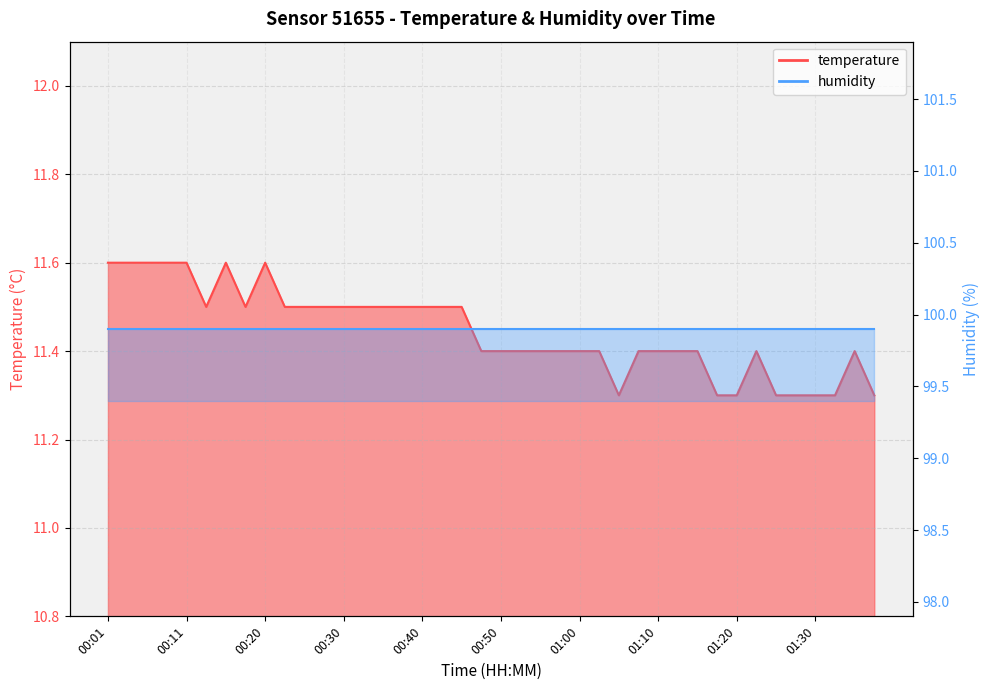

Between 01:17 and 01:35, which is larger?

01:35